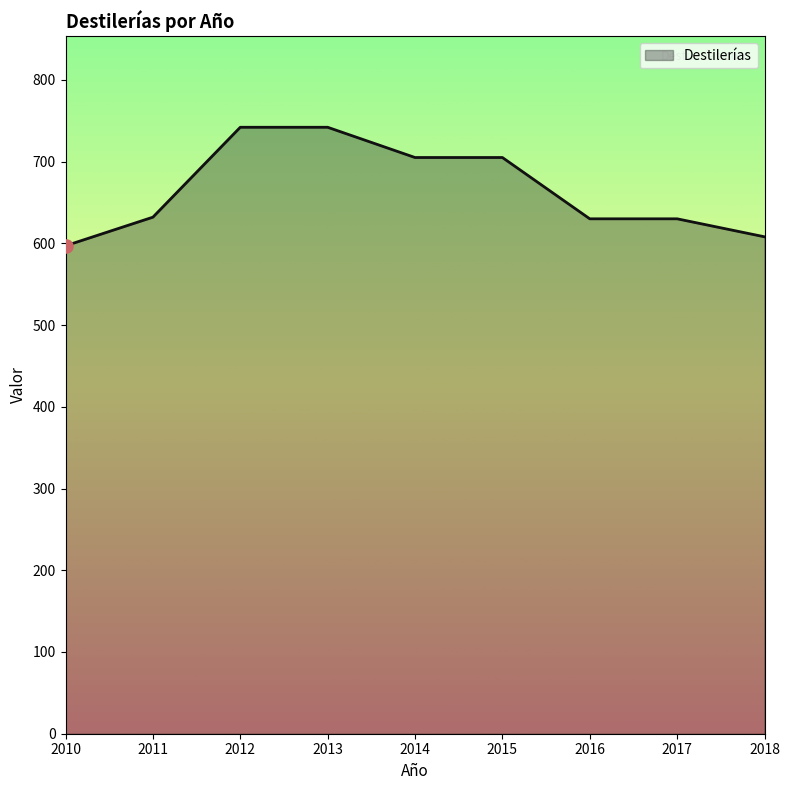

What is the change in value from 2013 to 2014?

-37